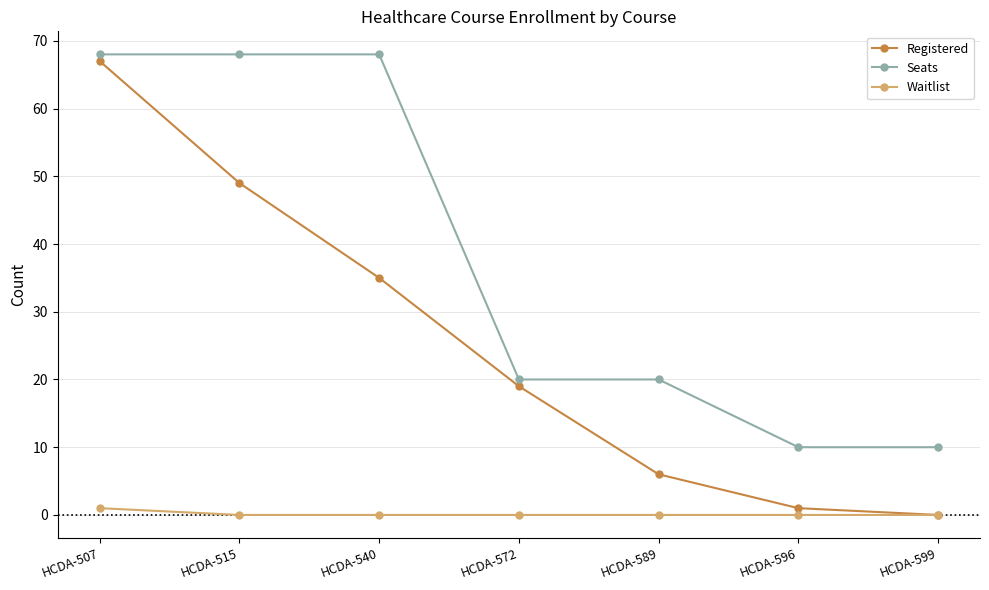

Where is Registered nearest to the value 33?

HCDA-540